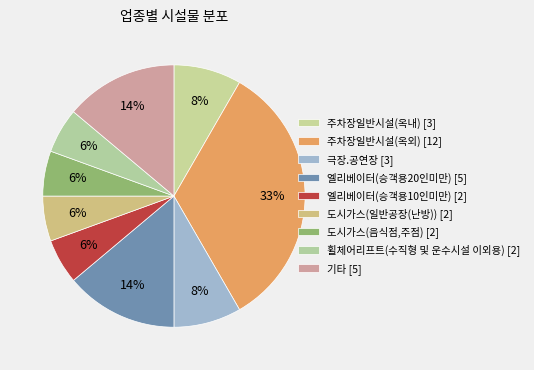

What is the change in value from 주차장일반시설(옥외) to 도시가스(음식점,주점)?

-10